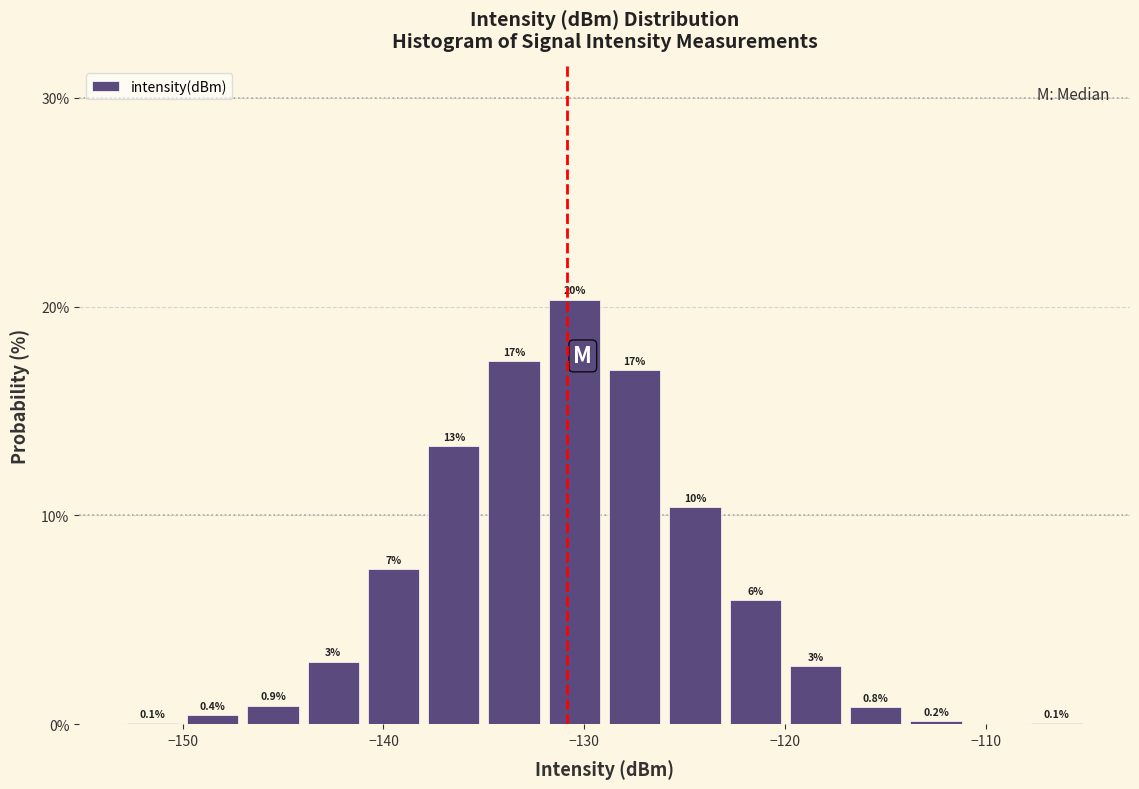

Around what value on the x-axis is the tallest bar? Give the approximate position of its centre, as read against the axis.

-130